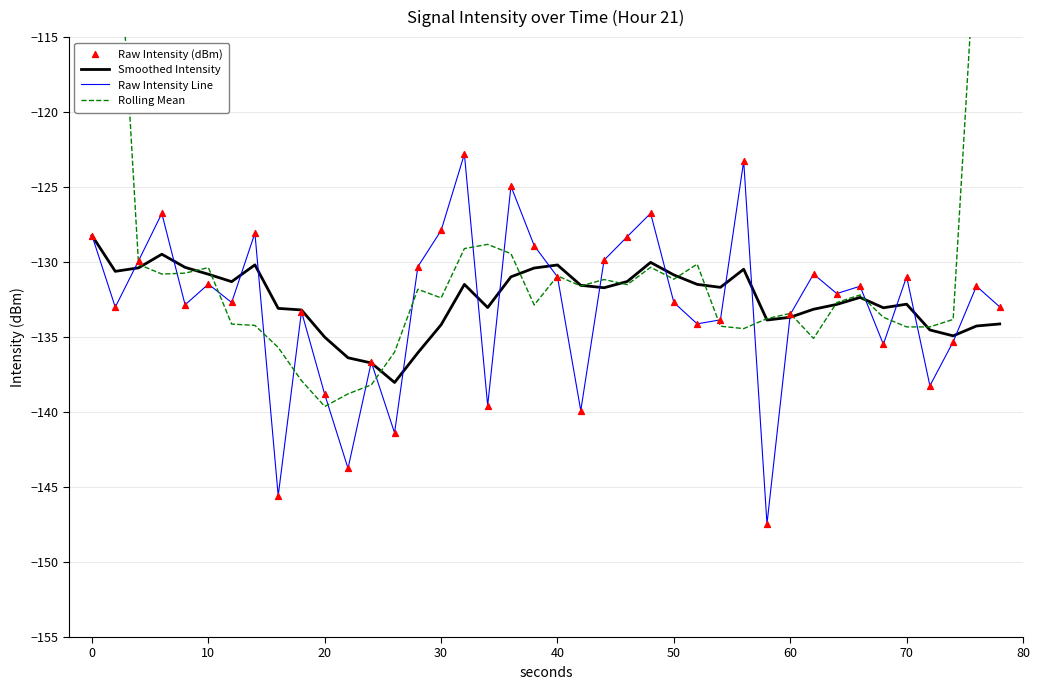

At how many categories does at least one series exceed -143?

40